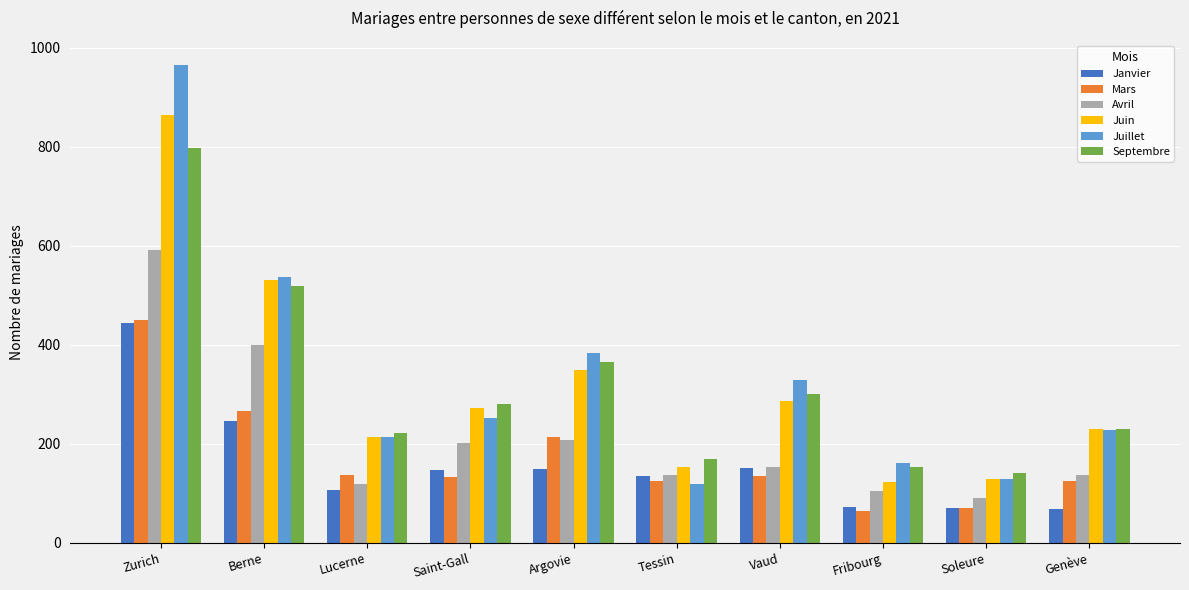

Between Lucerne and Soleure, which series saw the biggest shift?

Juin